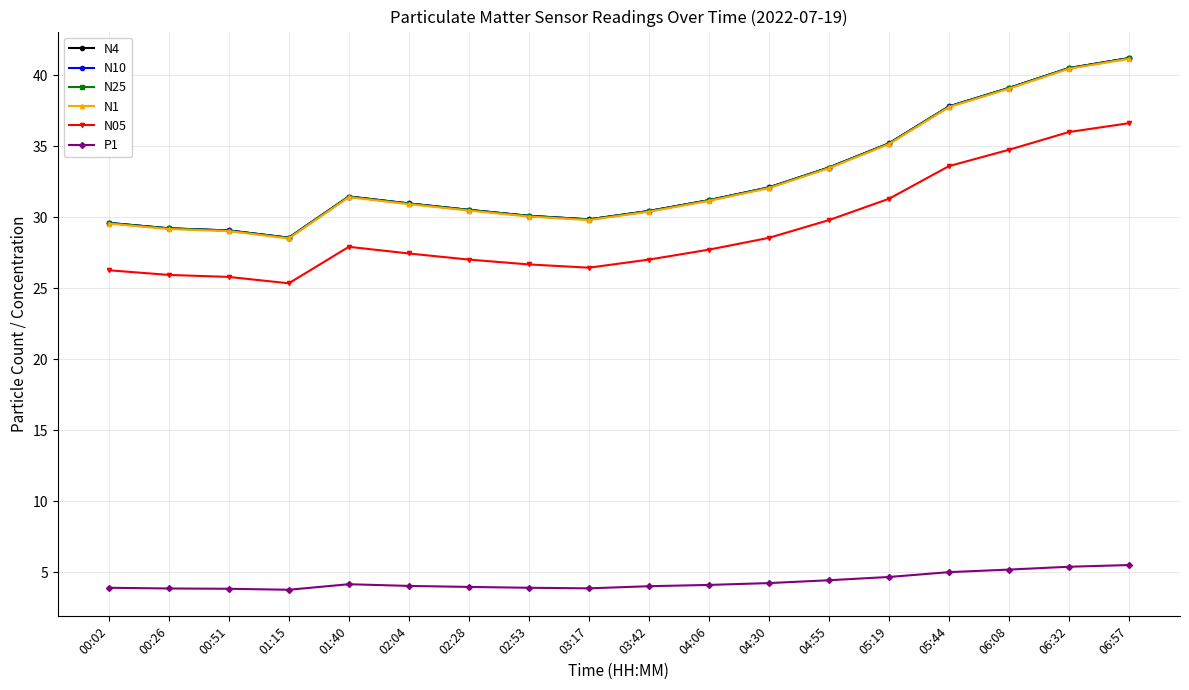

Where does the N1 series first go above 31?

01:40